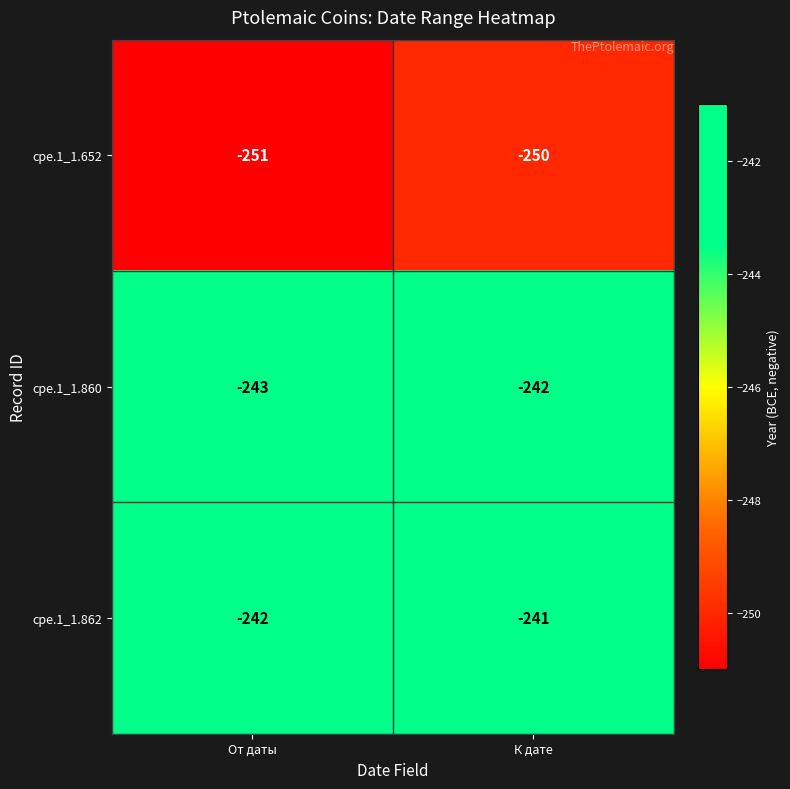

At which label is cpe.1_1.862 closest to -241?

К дате